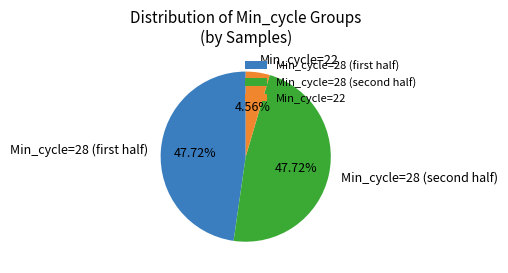

Is there a majority slice in this chart?

No